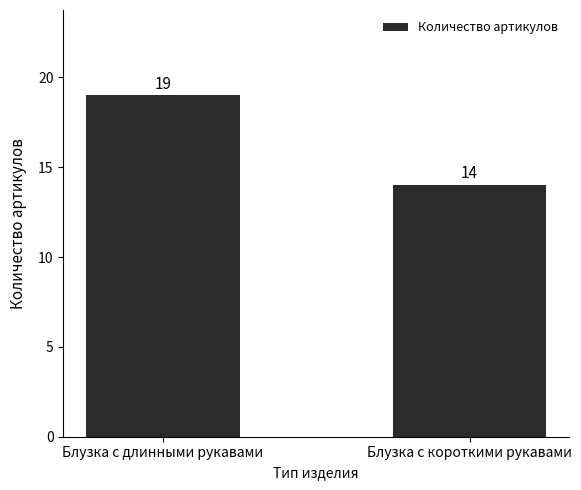

How many data points are less than 19?

1